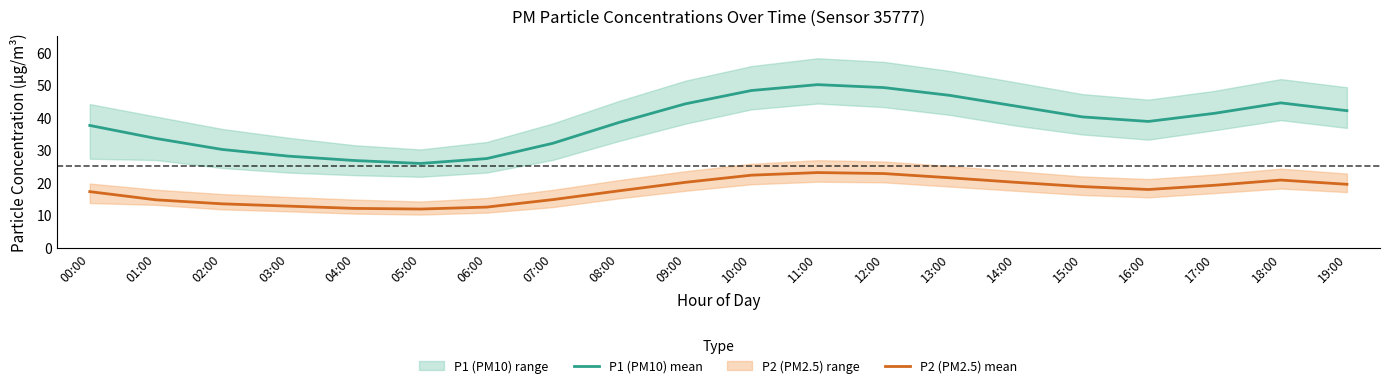

At 05:00, list the series in order from largest to smallest.

P1 (PM10) mean, P2 (PM2.5) mean